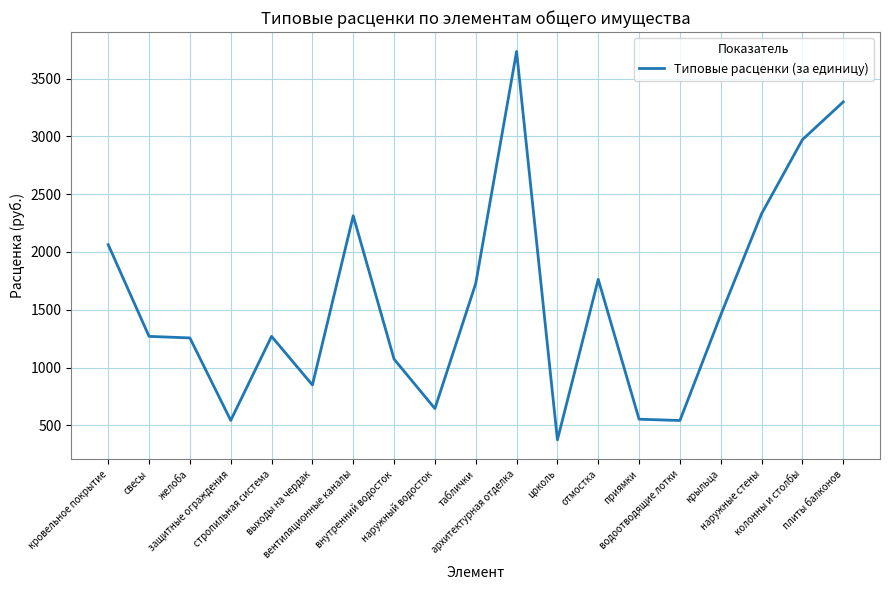

The chart shows a value of 644.9 at наружный водосток. True or false?

True